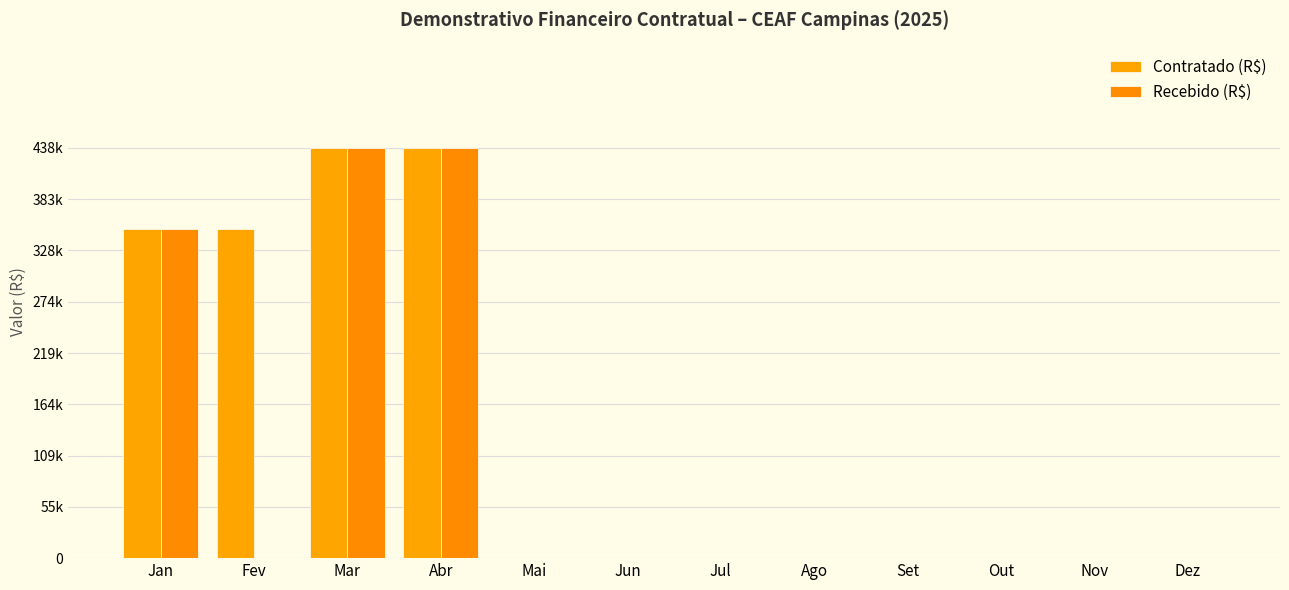

What is the maximum value shown in the chart?

437615.7